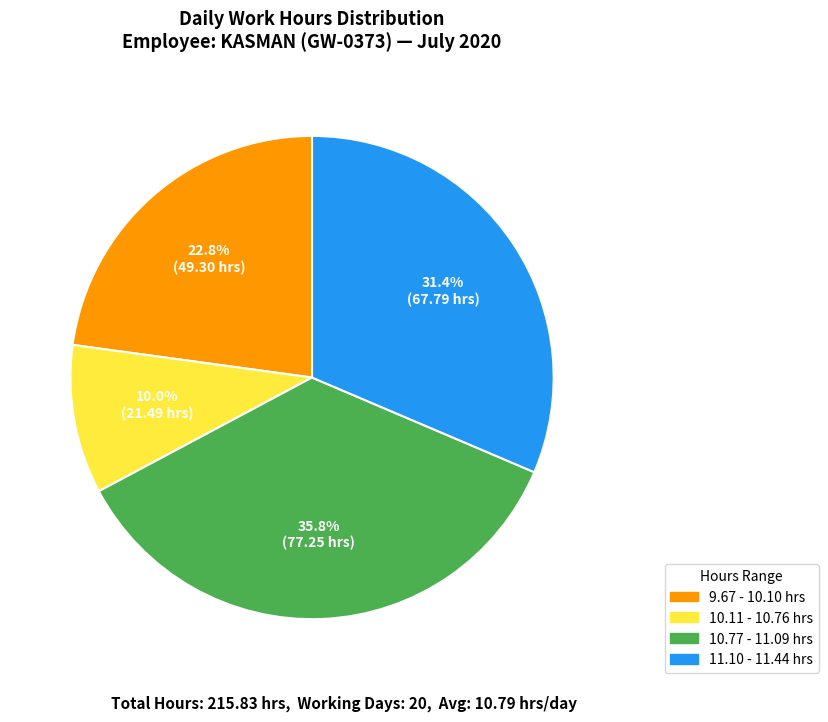

How many segments does this pie chart have?

4